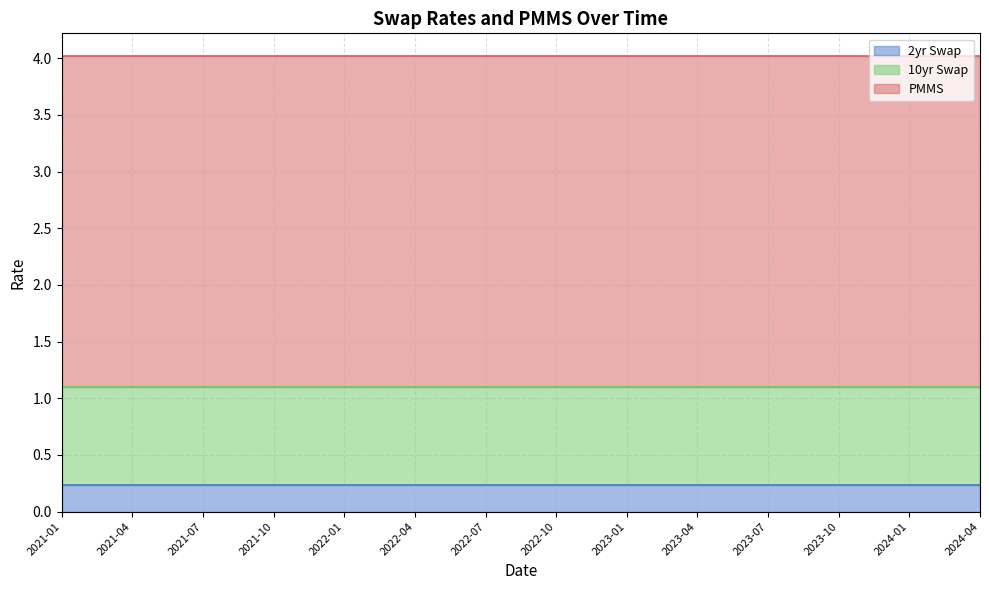

The value of 2yr Swap at 2023-07 is 0.1. True or false?

False